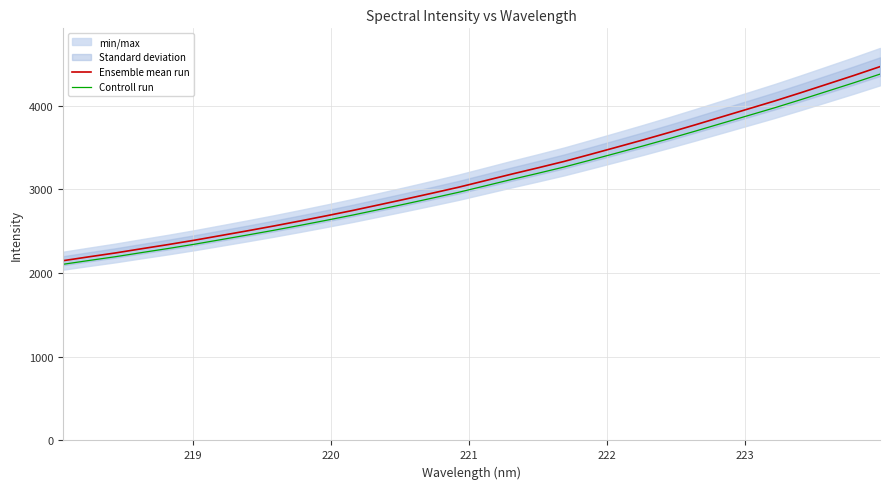

What is the average value of the Ensemble mean run series?

3152.4